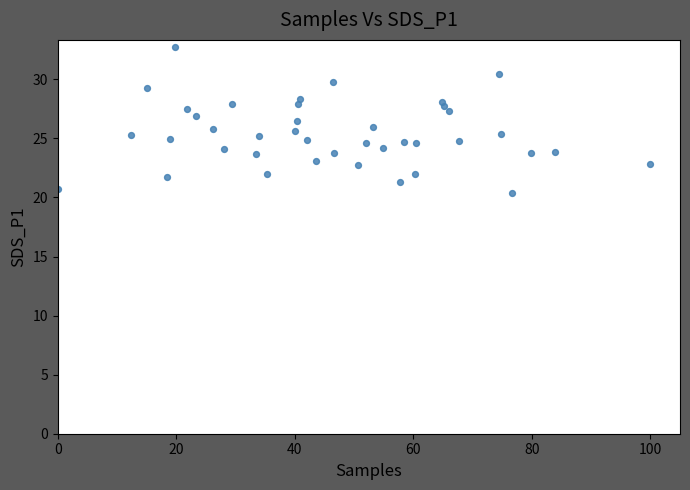

What is the range of X values (max minus min)?

100.0